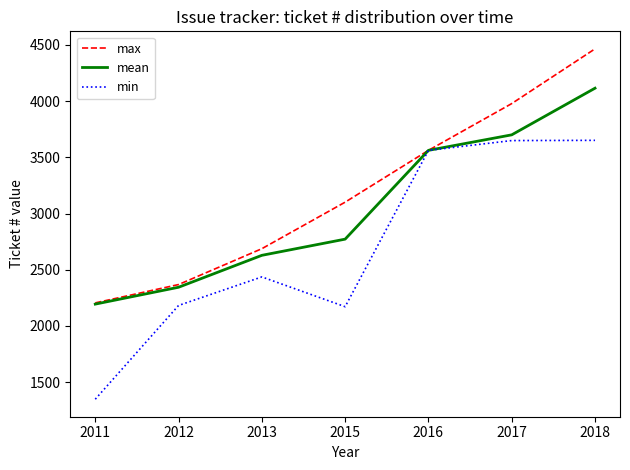

Which series has the largest total across all categories?

max